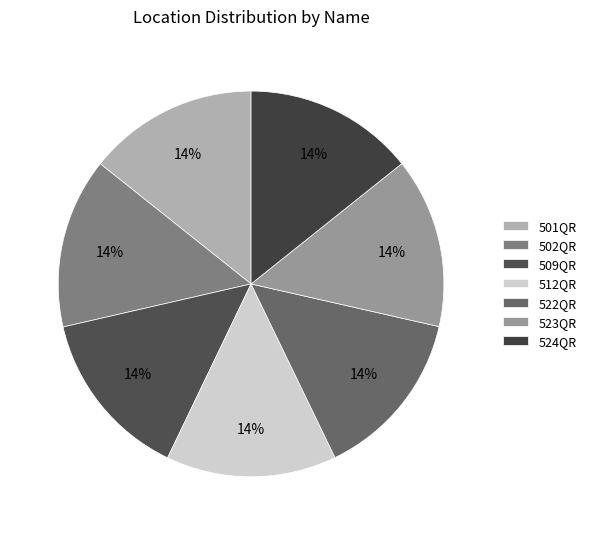

What is the total percentage of 501QR and 524QR?

28.6%